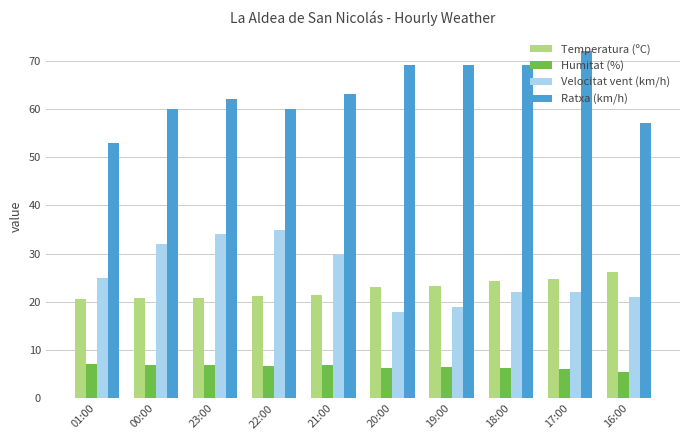

Which series has the largest range (max minus min)?

Ratxa (km/h)